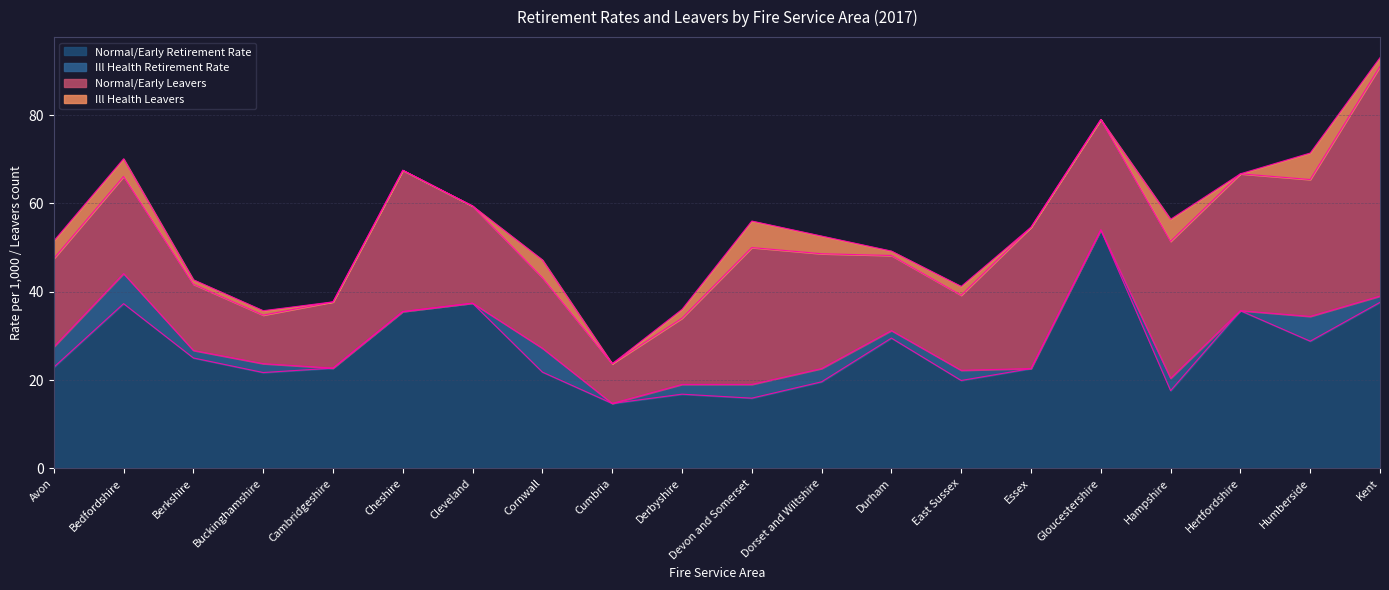

Which series has the largest total across all categories?

Normal/Early Retirement Rate